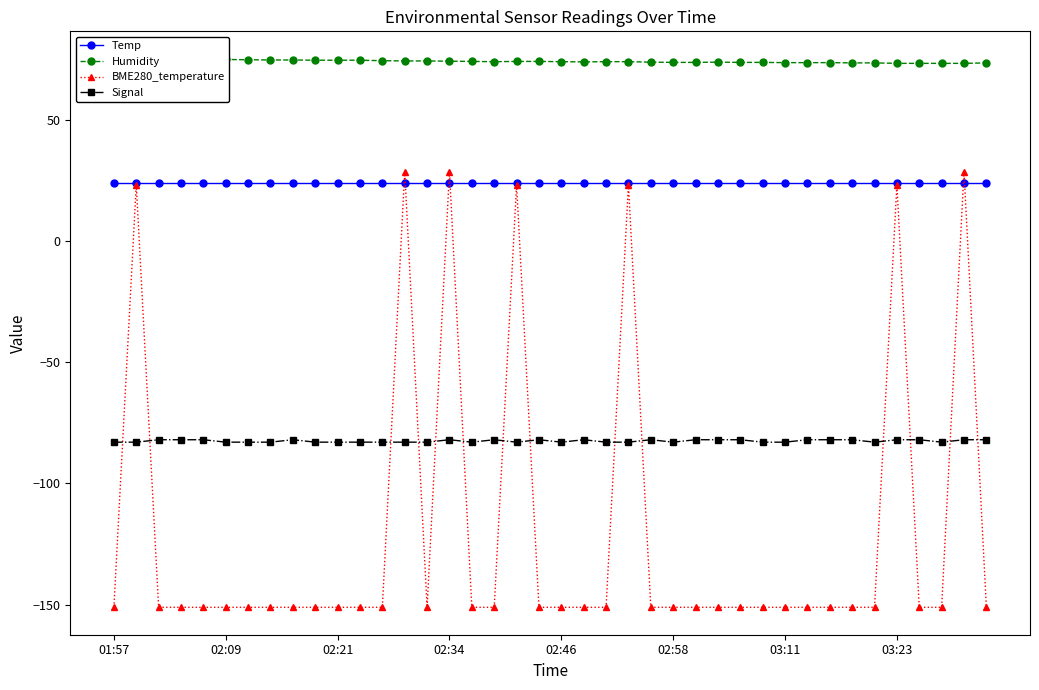

True or false: Signal and Temp cross at least once.

False